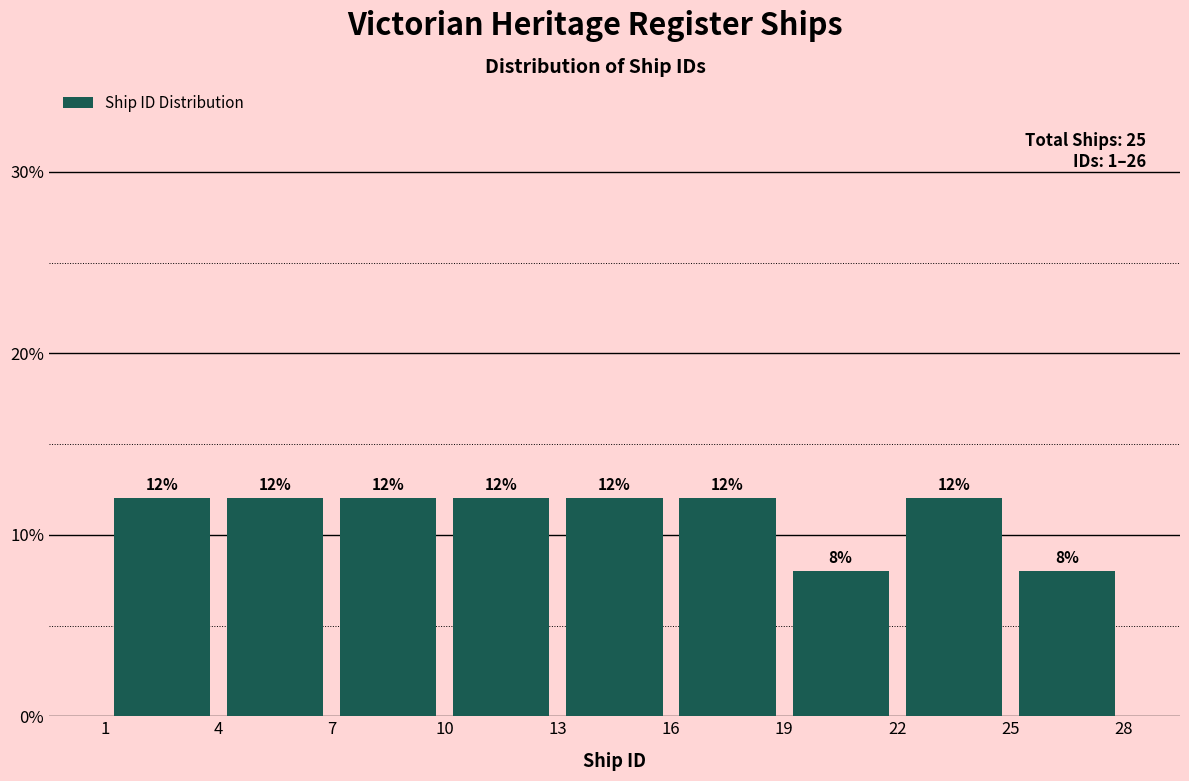

How tall is the bar that spans 19 to 22 on the x-axis?

8